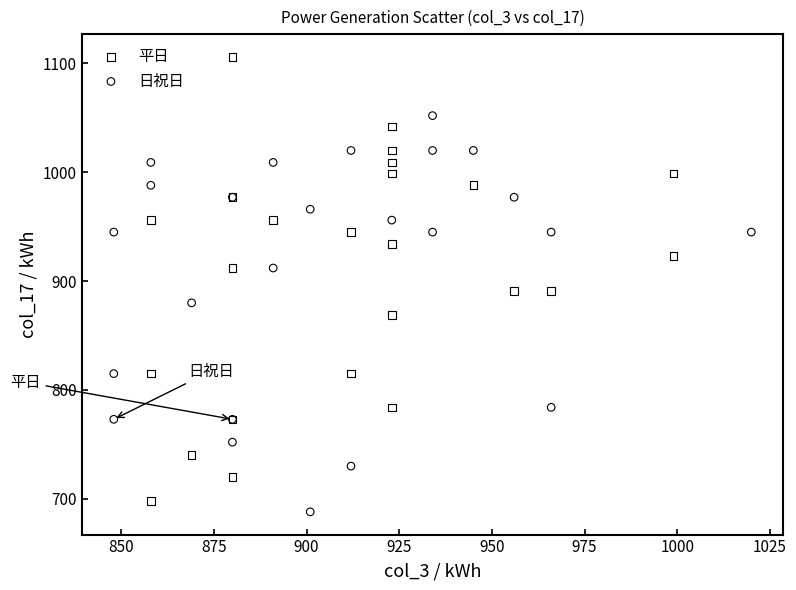

Which series reaches the maximum Y coordinate?

平日